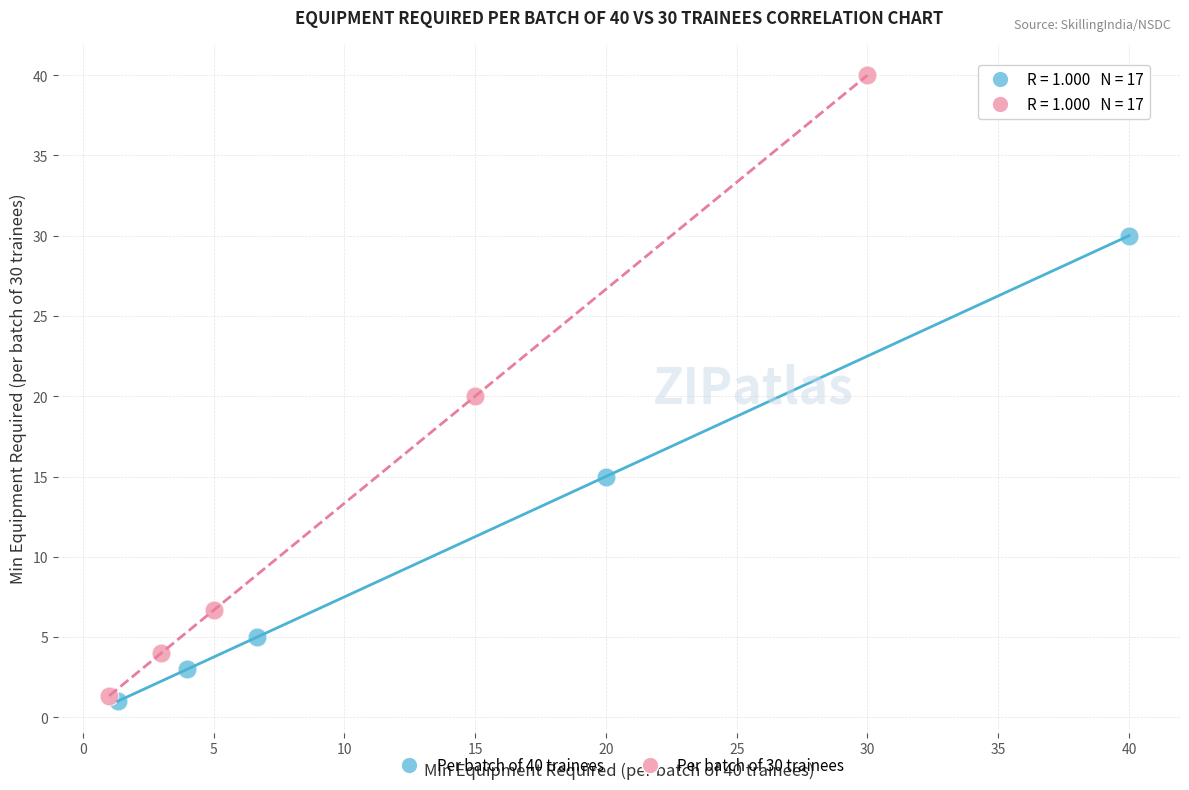

Which series reaches the maximum Y coordinate?

Per batch of 30 trainees